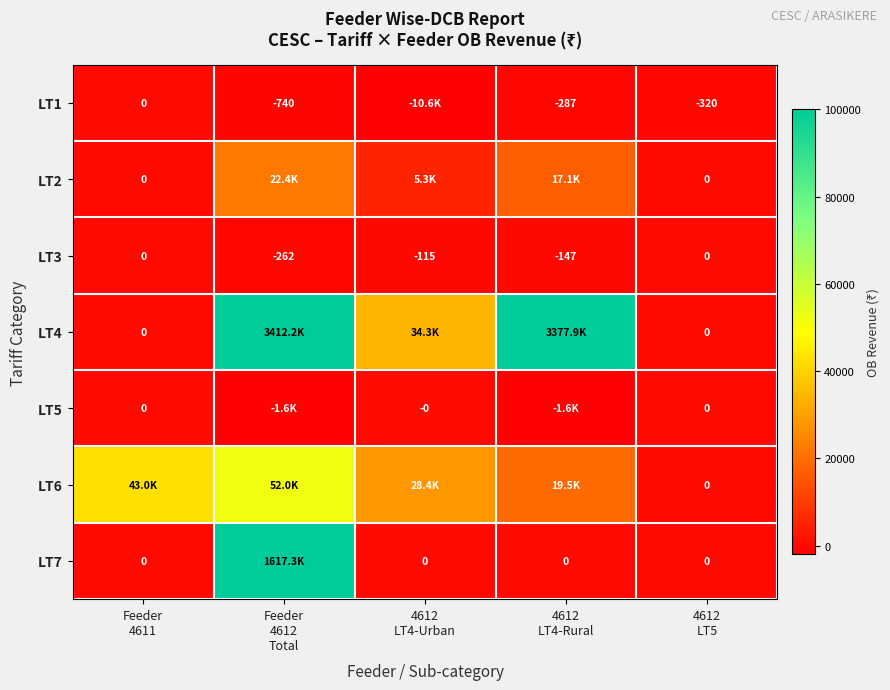

How many values in the LT2 series exceed 5298?

3